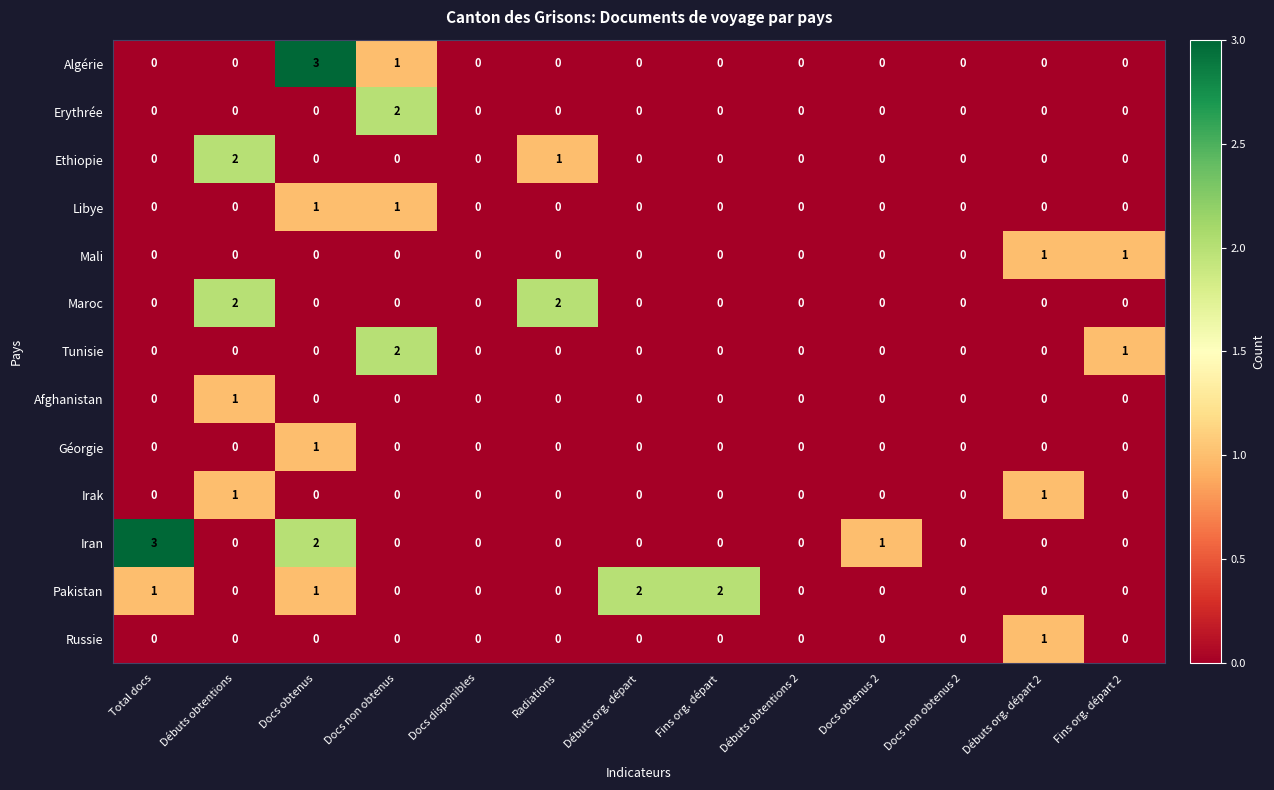

What is the sum of all Pakistan values?

6